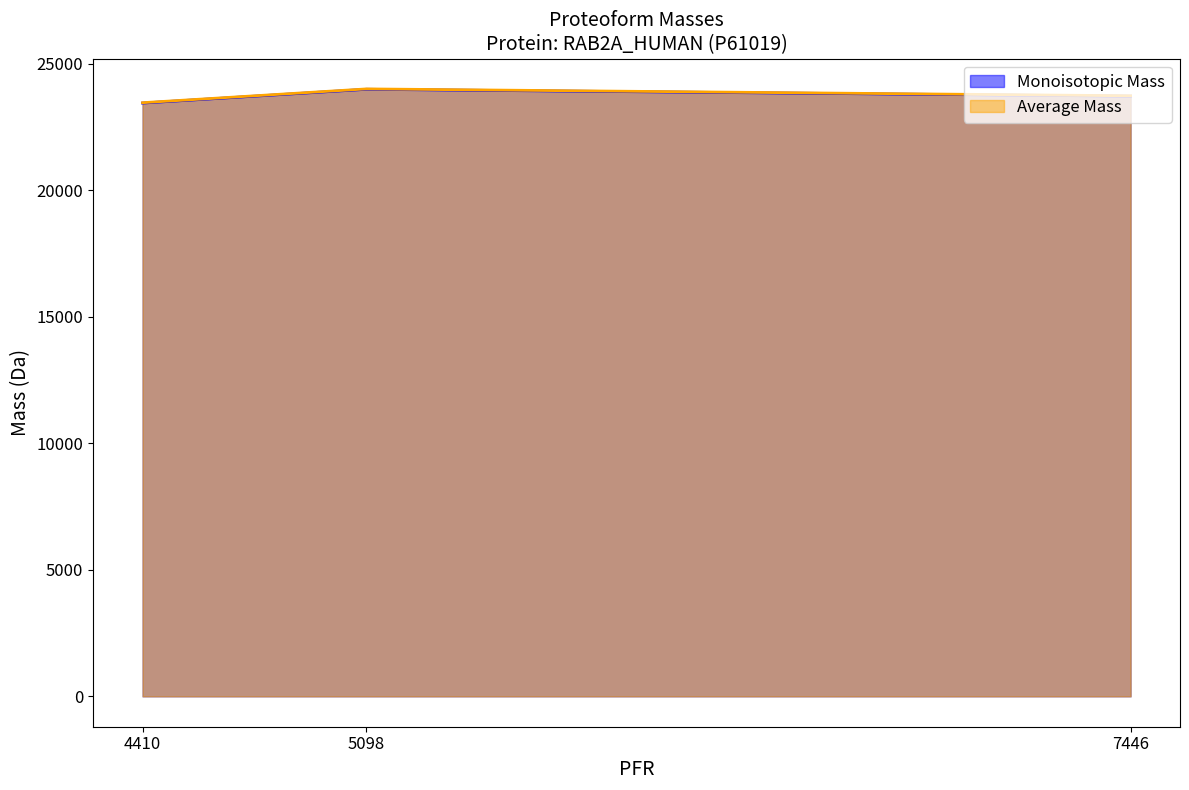

What is the average value of the Monoisotopic Mass series?

23714.0